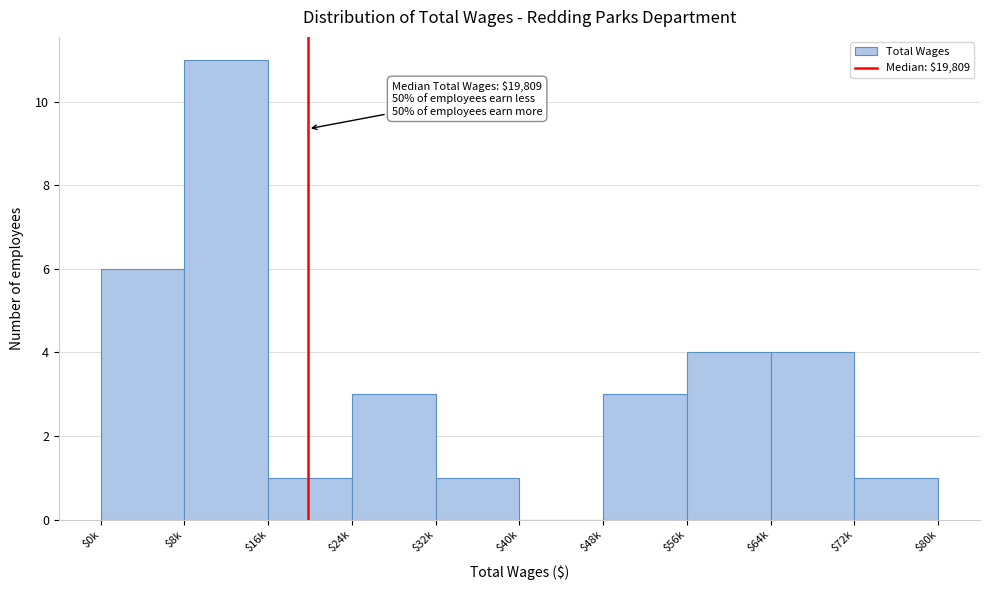

The chart shows a value of 2 at $0k. True or false?

False